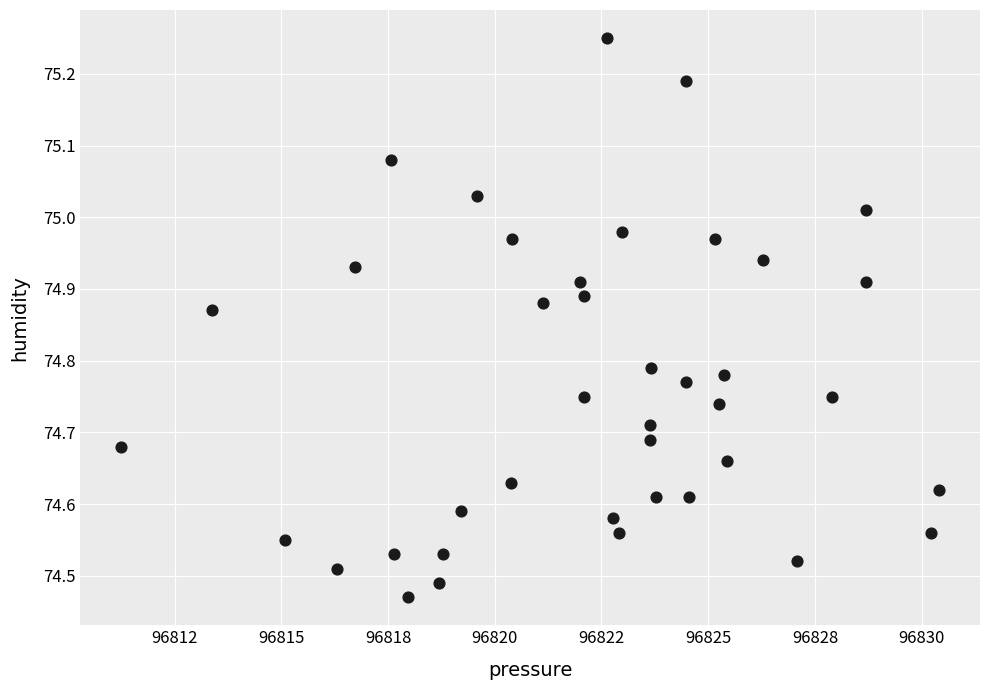

What is the range of Y values (max minus min)?

0.8